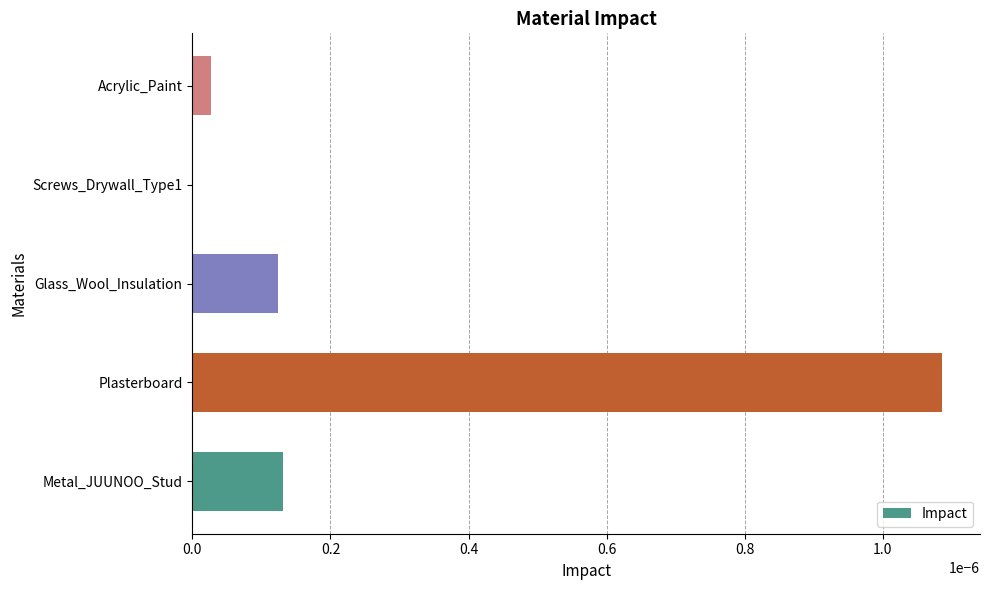

Which label corresponds to the largest value in the chart?

Plasterboard